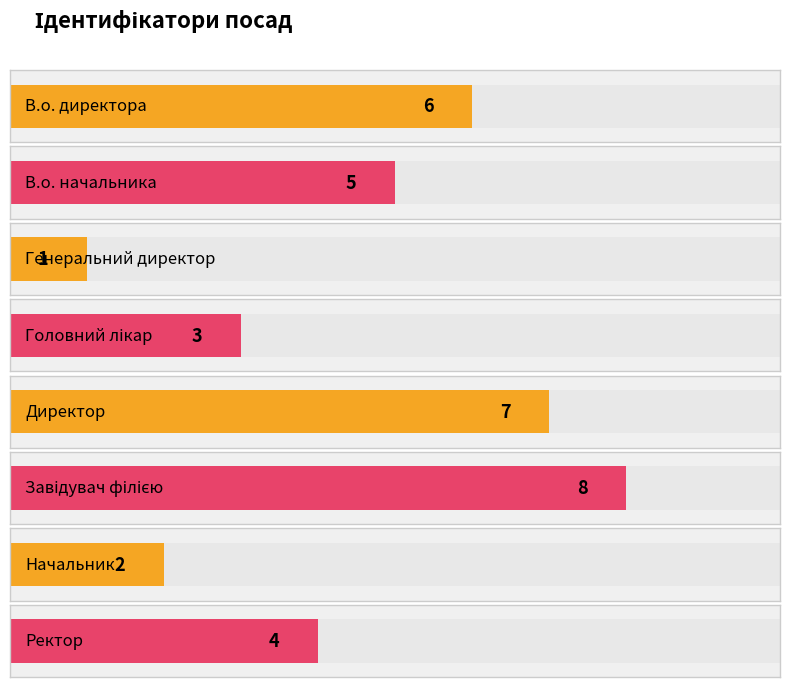

Reading left to right, extract all data points from this chart.

6	5	1	3	7	8	2	4